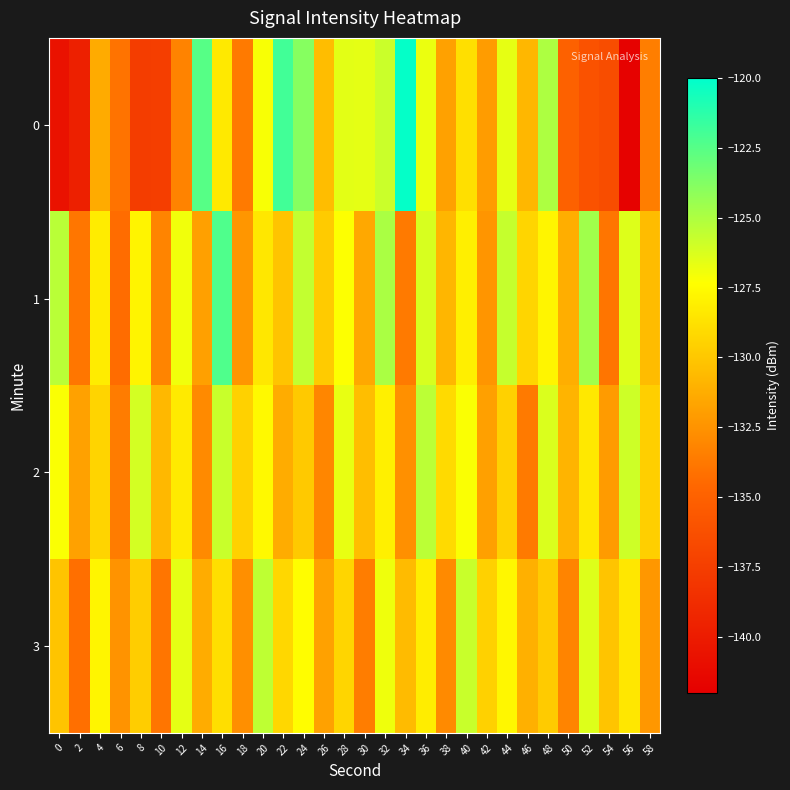

Reading left to right, what are all the values shown in this chart?

0: 0=-140.6	2=-139.6	4=-131.3	6=-134.0	8=-137.6	10=-137.4	12=-133.2	14=-122.5	16=-128.4	18=-133.7	20=-127.1	22=-121.9	24=-123.9	26=-130.4	28=-126.6	30=-126.6	32=-125.8	34=-120.1	36=-126.8	38=-131.8	40=-128.8	42=-132.1	44=-126.7	46=-130.8	48=-125.0	50=-135.0	52=-136.1	54=-136.4	56=-141.8	58=-133.4
1: 0=-125.3	2=-133.9	4=-128.2	6=-134.3	8=-127.8	10=-133.2	12=-126.9	14=-131.9	16=-122.3	18=-132.4	20=-128.5	22=-130.1	24=-125.6	26=-129.8	28=-127.3	30=-131.5	32=-124.9	34=-133.7	36=-126.2	38=-130.8	40=-128.1	42=-132.4	44=-125.7	46=-129.3	48=-127.8	50=-131.2	52=-124.6	54=-133.9	56=-126.4	58=-130.5
2: 0=-127.2	2=-131.8	4=-129.4	6=-133.6	8=-126.1	10=-130.7	12=-128.3	14=-132.9	16=-125.8	18=-129.5	20=-127.6	22=-131.3	24=-129.9	26=-133.1	28=-126.7	30=-130.4	32=-128.0	34=-132.6	36=-125.4	38=-129.1	40=-127.2	42=-131.9	44=-129.5	46=-133.7	48=-126.3	50=-130.9	52=-128.4	54=-132.1	56=-125.9	58=-129.6
3: 0=-130.1	2=-134.2	4=-127.8	6=-132.5	8=-129.7	10=-133.9	12=-126.6	14=-131.3	16=-128.9	18=-132.7	20=-125.5	22=-129.2	24=-127.4	26=-131.8	28=-129.3	30=-133.5	32=-126.9	34=-130.6	36=-128.2	38=-132.9	40=-125.8	42=-129.5	44=-127.7	46=-131.1	48=-129.8	50=-133.2	52=-126.4	54=-130.1	56=-128.5	58=-132.3